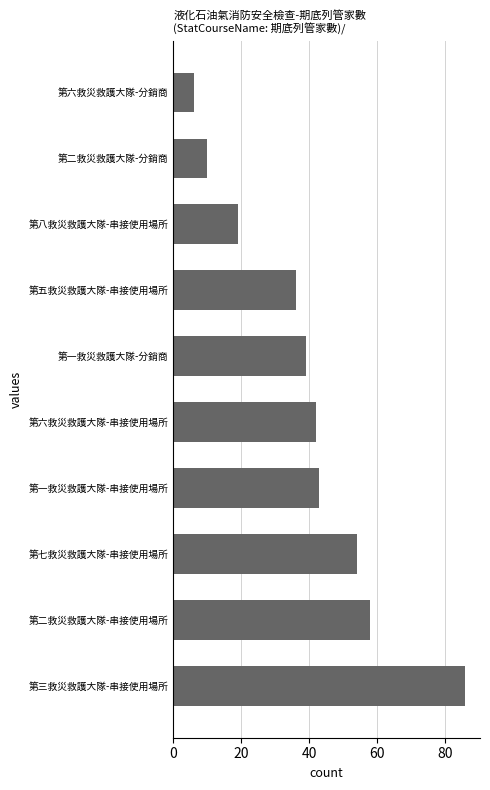

Reading bottom to top, transcribe all the data shown in this chart.

86	58	54	43	42	39	36	19	10	6